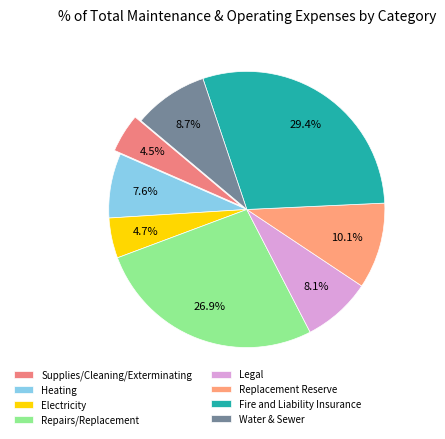

To the nearest percent, what is the combined percentage of Repairs/Replacement and Replacement Reserve?

37%